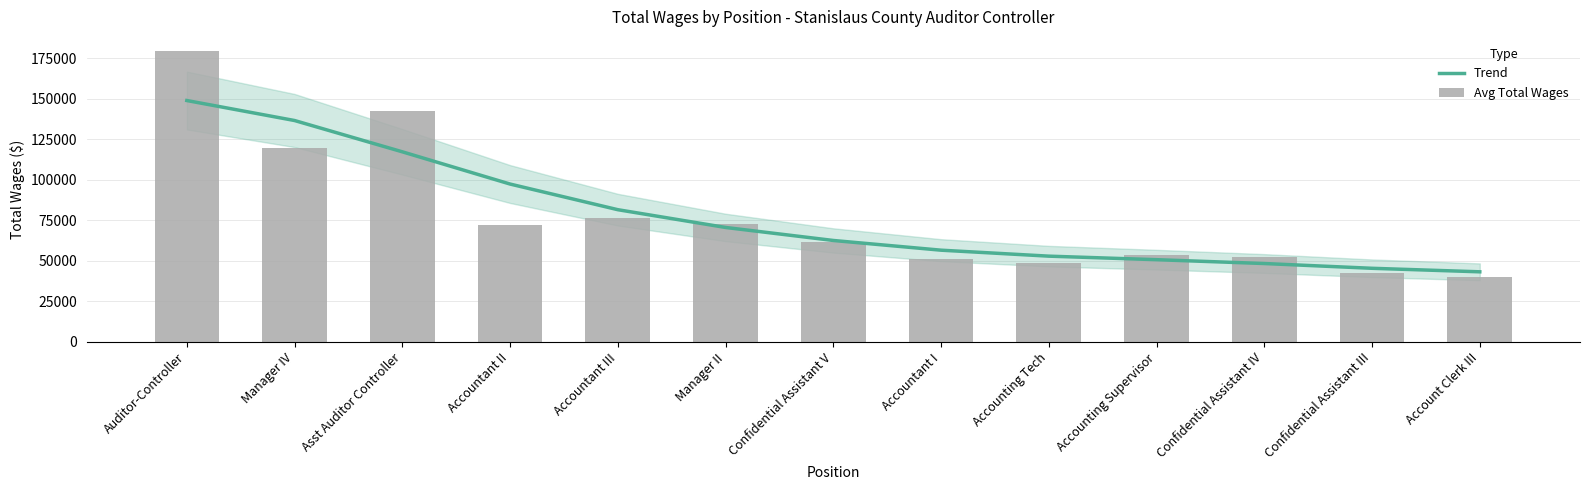

Which series has the widest spread of values?

Avg Total Wages